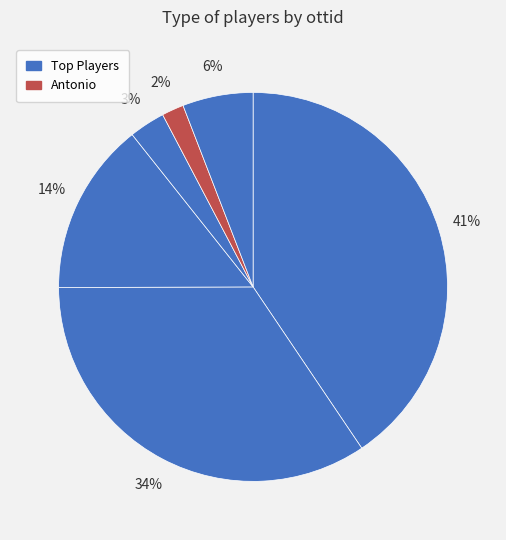

Count the number of slices in the pie.

6